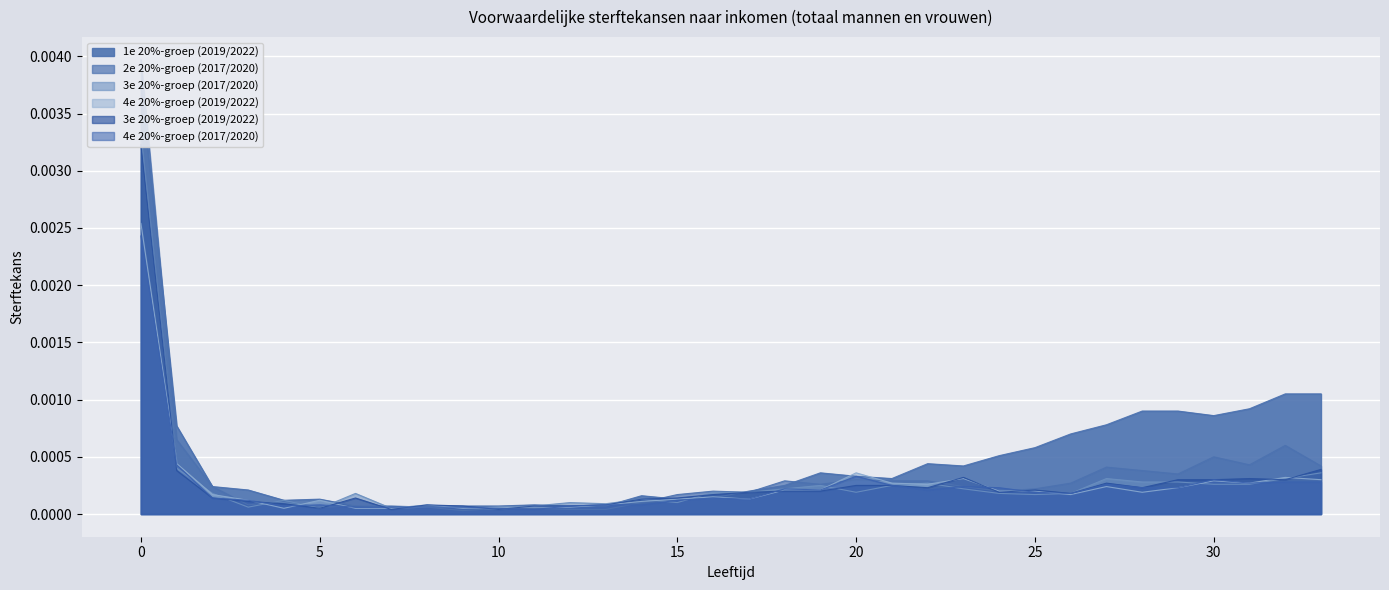

The 1e 20%-groep (2019/2022) series shows 0.0 at 13. True or false?

True